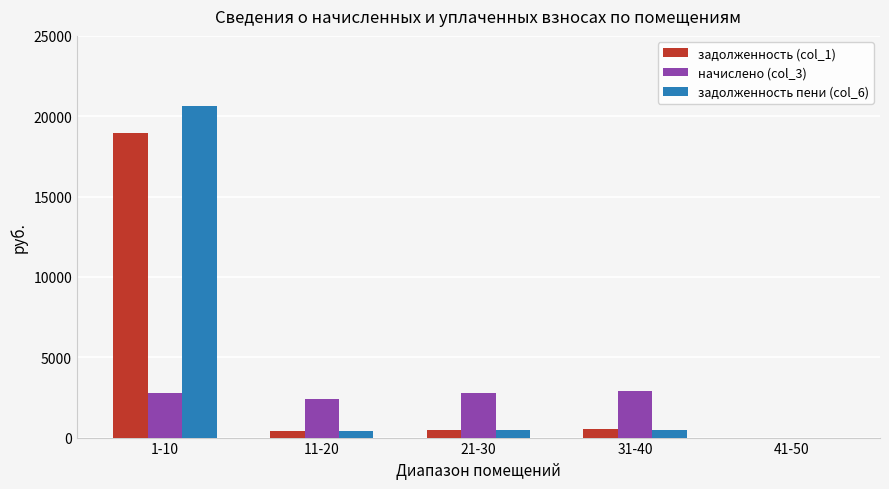

At which category is the sum across all series the highest?

1-10